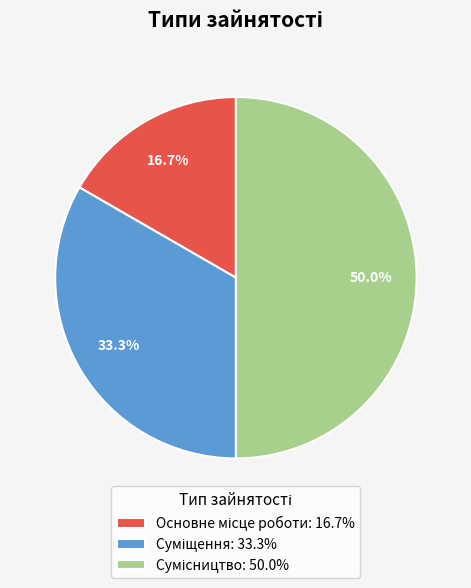

Is Сумісництво the majority of the pie?

No